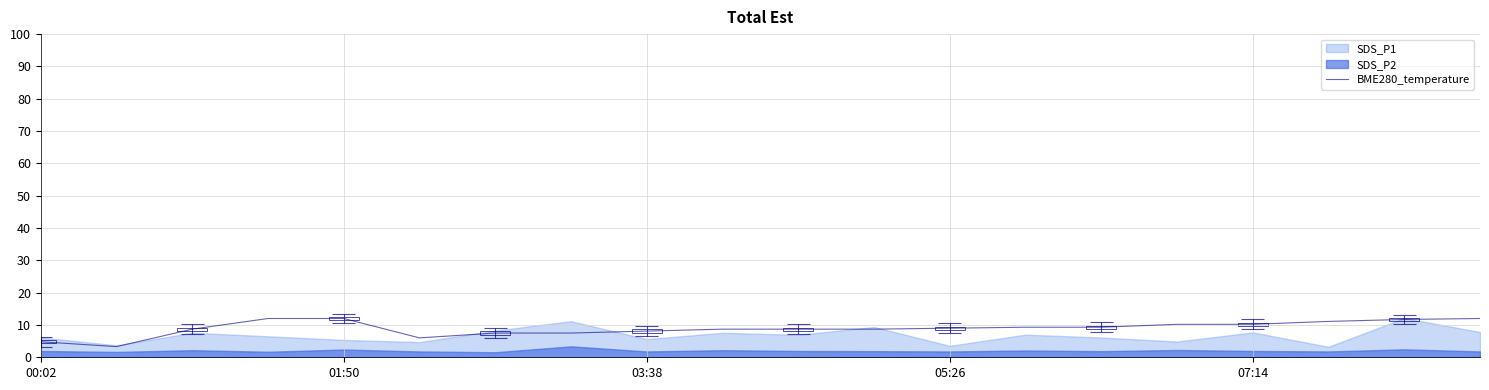

Approximately how many times larger is the value at 19 compared to 11?

1.4